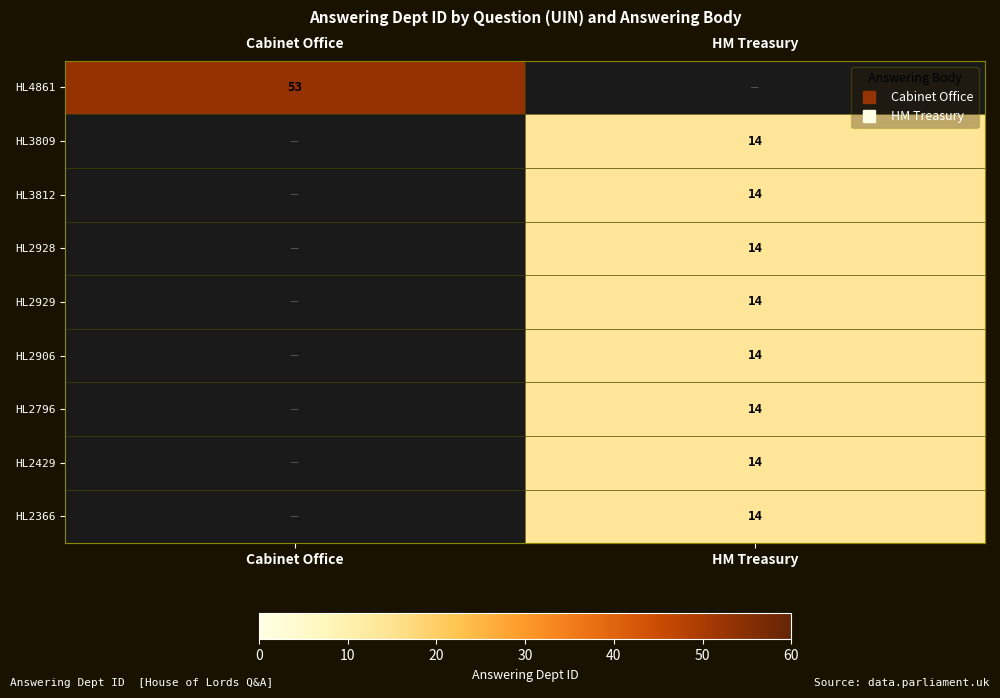

The HL2928 series shows 6.6 at HM Treasury. True or false?

False